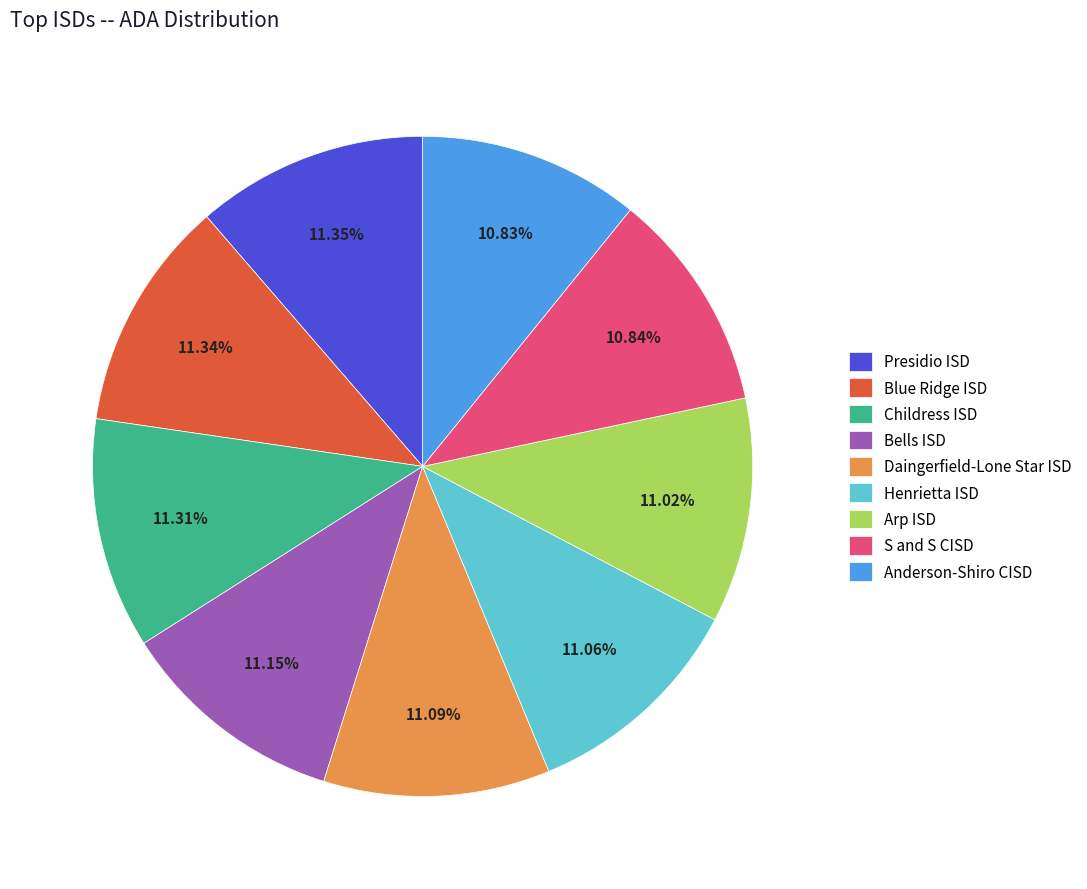

How much of the chart is everything except Daingerfield-Lone Star ISD?

88.9%